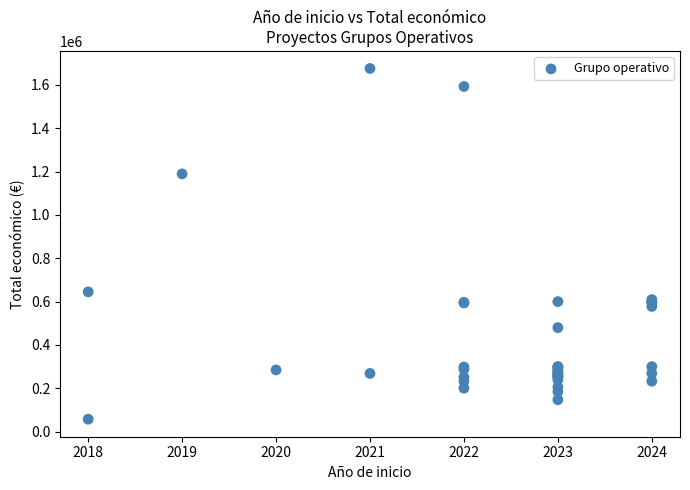

What Y value in the scatter plot is closest to 866406?

644817